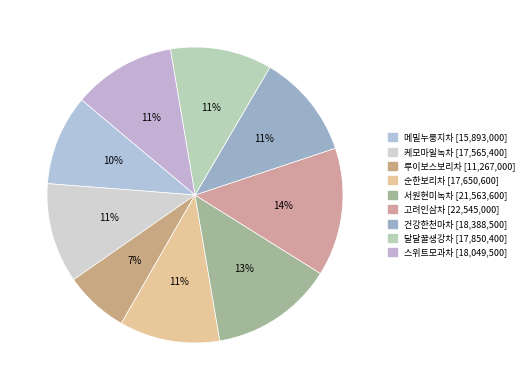

Which slice is the smallest?

루이보스보리차